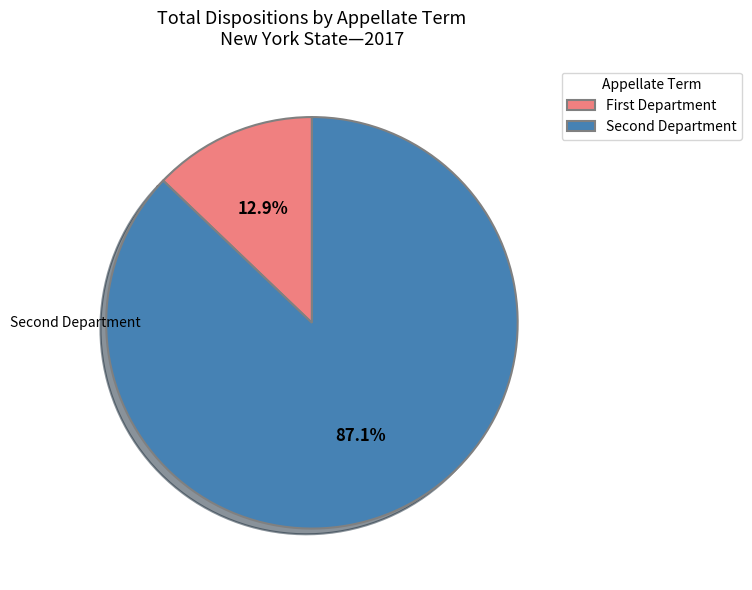

Which category has the biggest portion of the pie?

Second Department